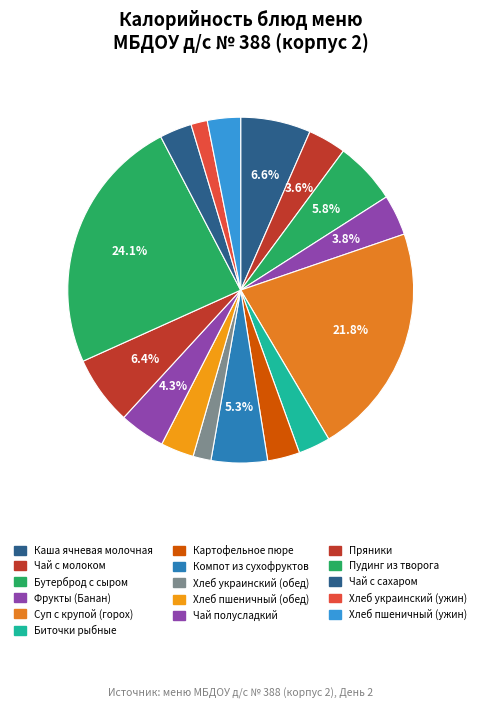

What is the largest slice in the pie chart?

Пудинг из творога